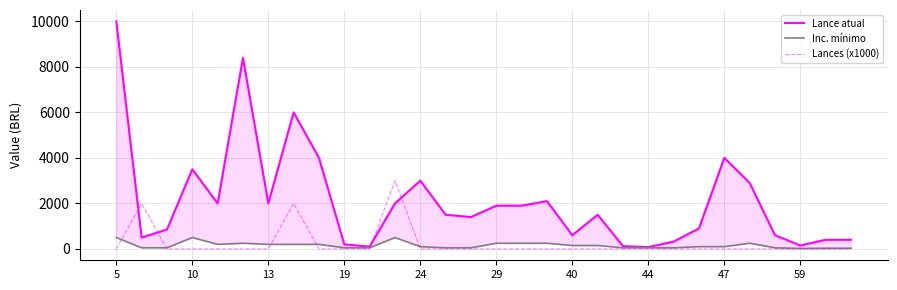

What is the maximum value for Lance atual?

10000